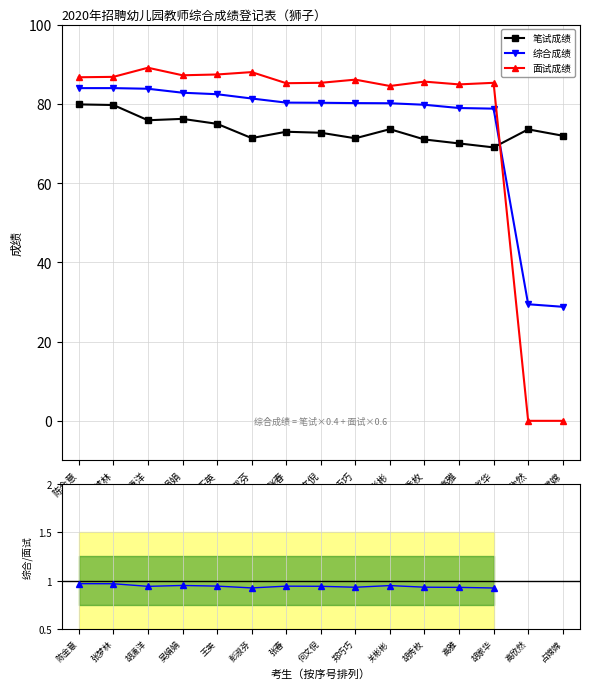

How many times do 笔试成绩 and 综合成绩 cross each other?

1